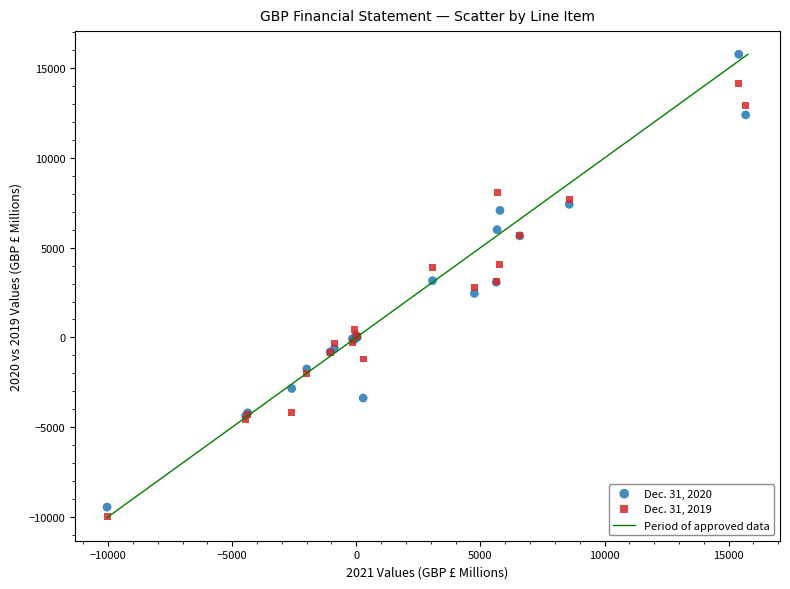

Which series reaches the maximum Y coordinate?

Dec. 31, 2020